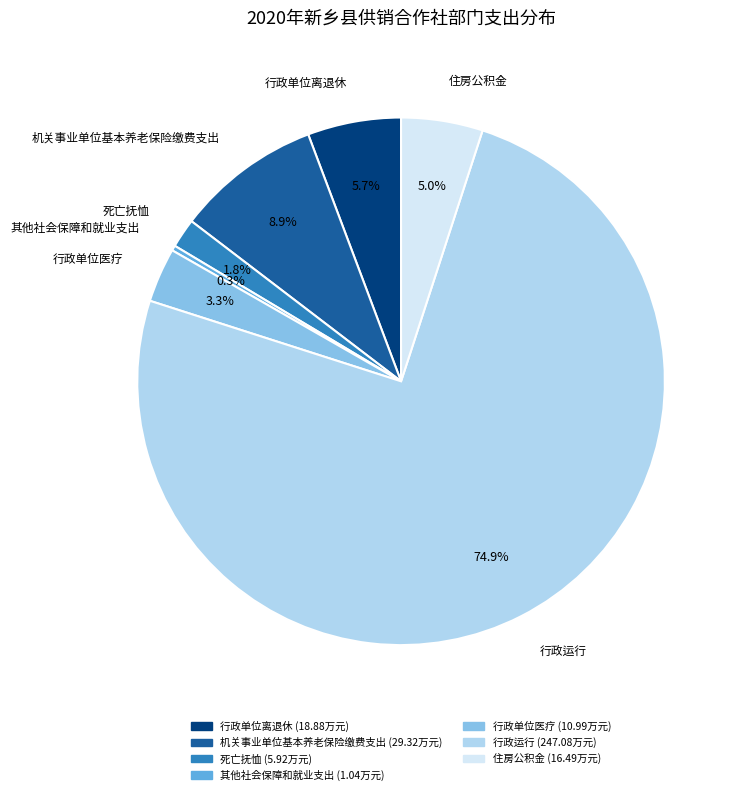

To the nearest percent, what portion does 行政单位离退休 represent?

6%